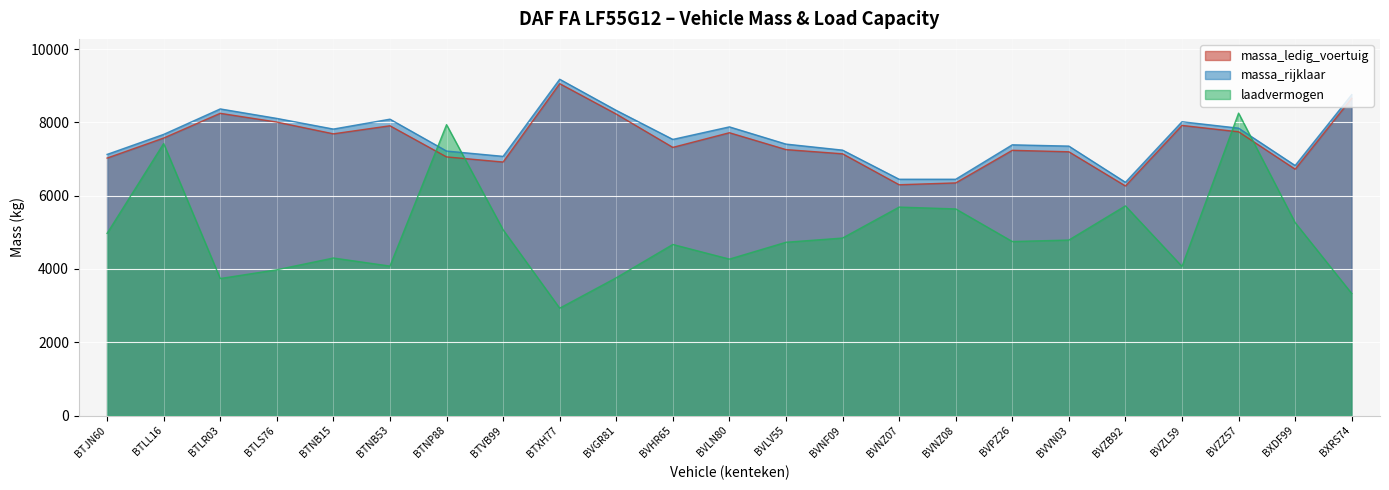

True or false: laadvermogen has a value of 5464 at BTLR03.

False